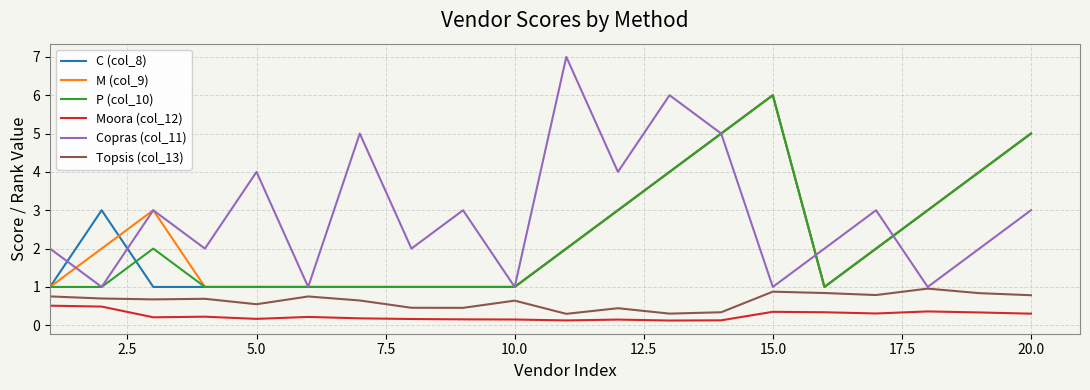

Which series has the largest range (max minus min)?

Copras (col_11)